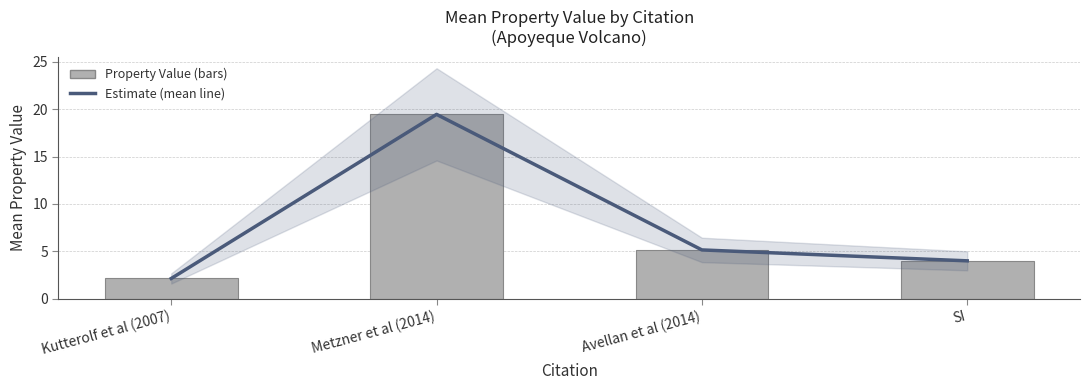

What is the total value across all series at Metzner et al (2014)?

38.9